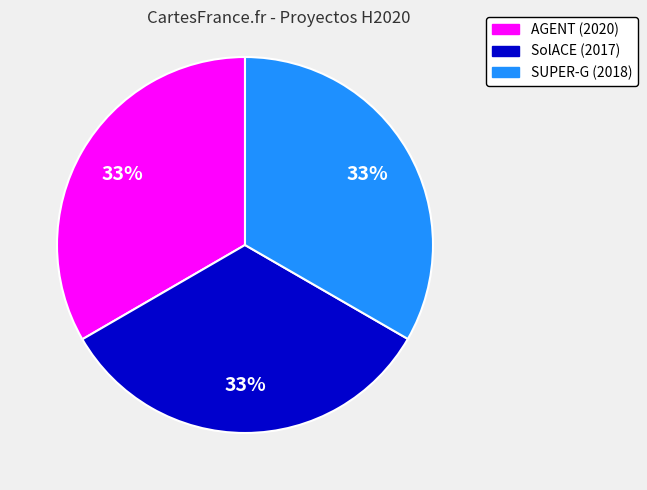

True or false: SolACE (2017) accounts for 47% of the total.

False